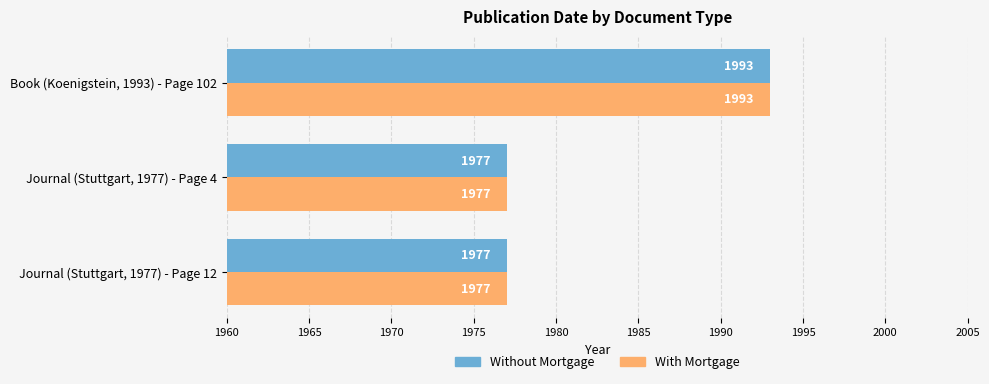

At how many categories does at least one series exceed 1978?

1